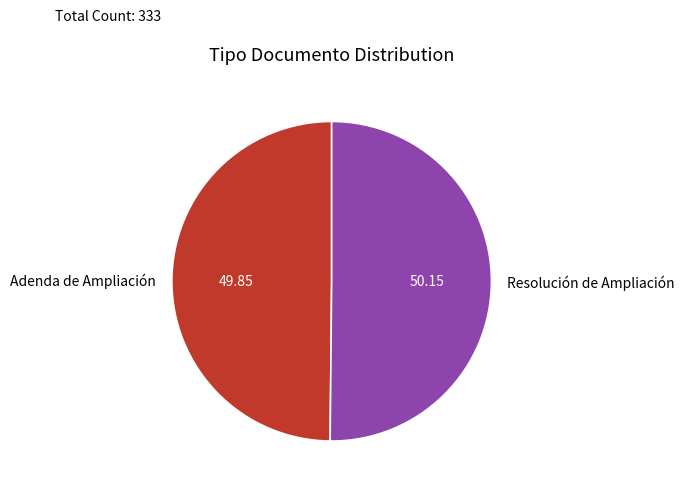

Do Resolución de Ampliación and Adenda de Ampliación together represent more than half of the pie?

Yes